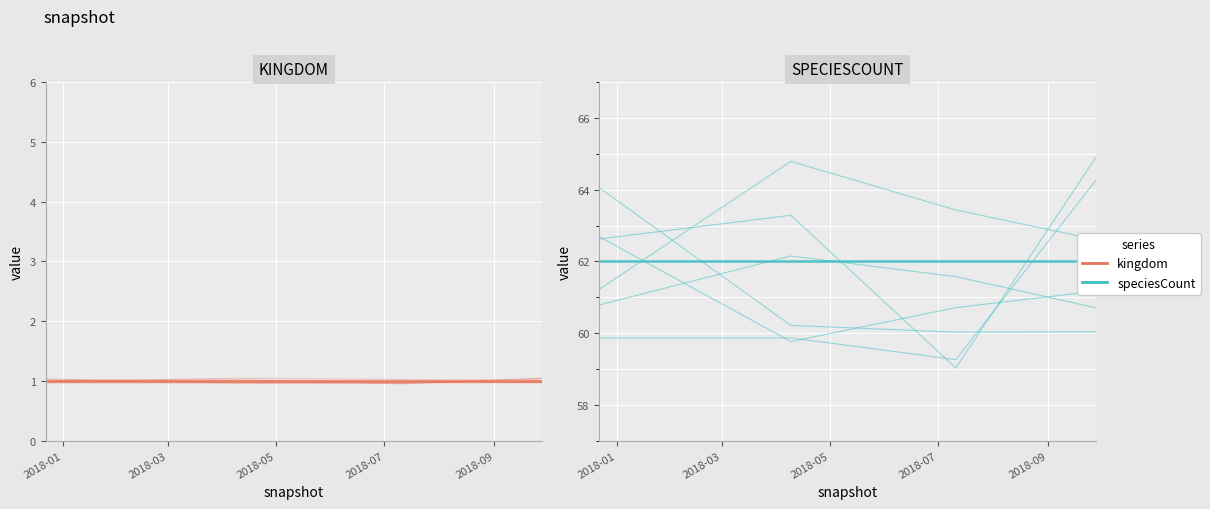

True or false: kingdom has a value of 1 at 2018-04-09.

True